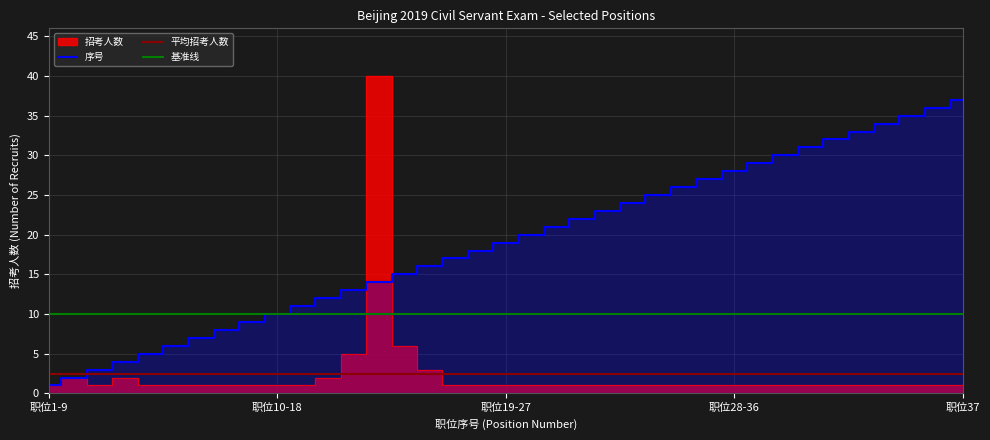

True or false: 序号 has more than 2 points higher than both neighbors.

False